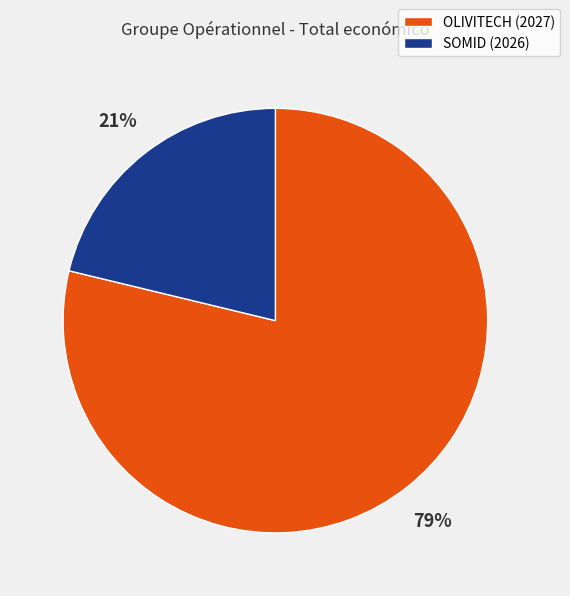

How many segments does this pie chart have?

2